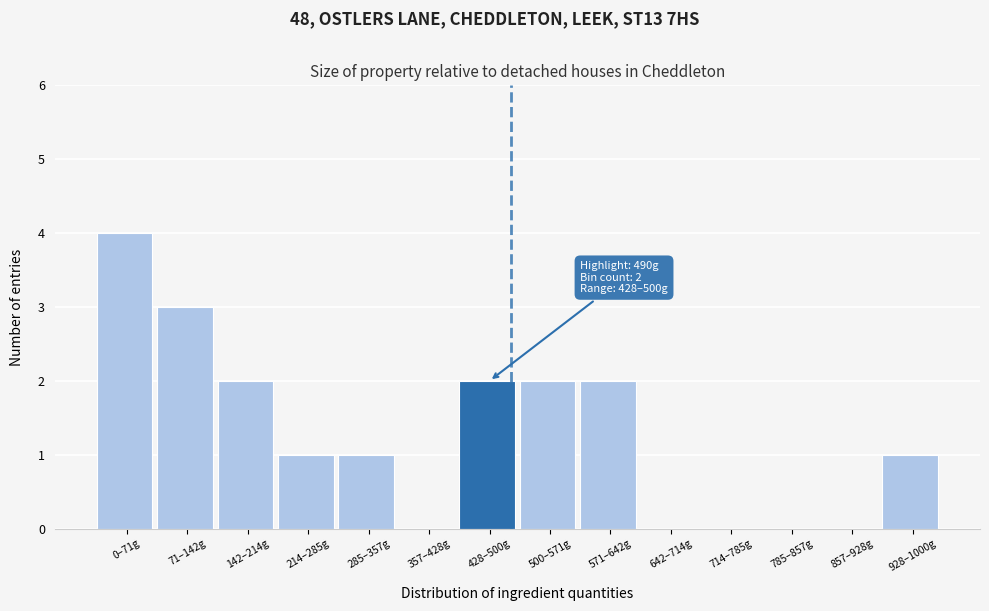

Reading left to right, extract all data points from this chart.

0–71g=4	71–142g=3	142–214g=2	214–285g=1	285–357g=1	357–428g=0	428–500g=2	500–571g=2	571–642g=2	642–714g=0	714–785g=0	785–857g=0	857–928g=0	928–1000g=1